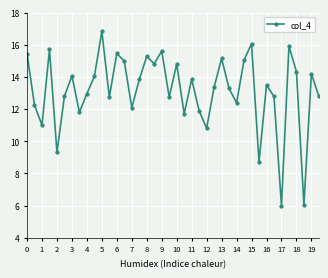

What is the value of the 31st point from the left?

16.1